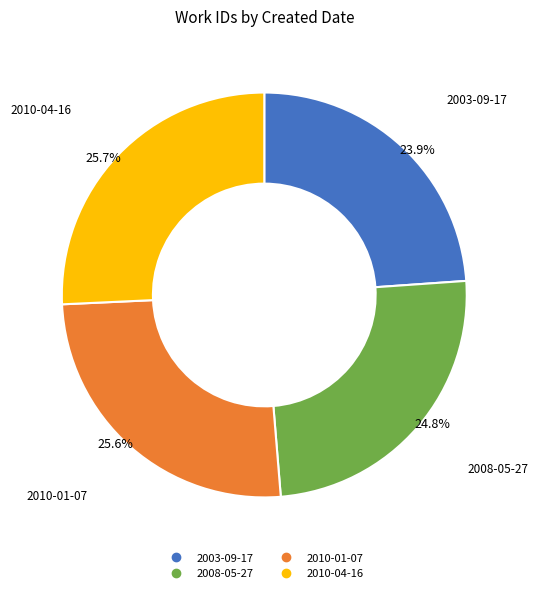

The 2008-05-27 slice represents 25% of the pie. True or false?

True